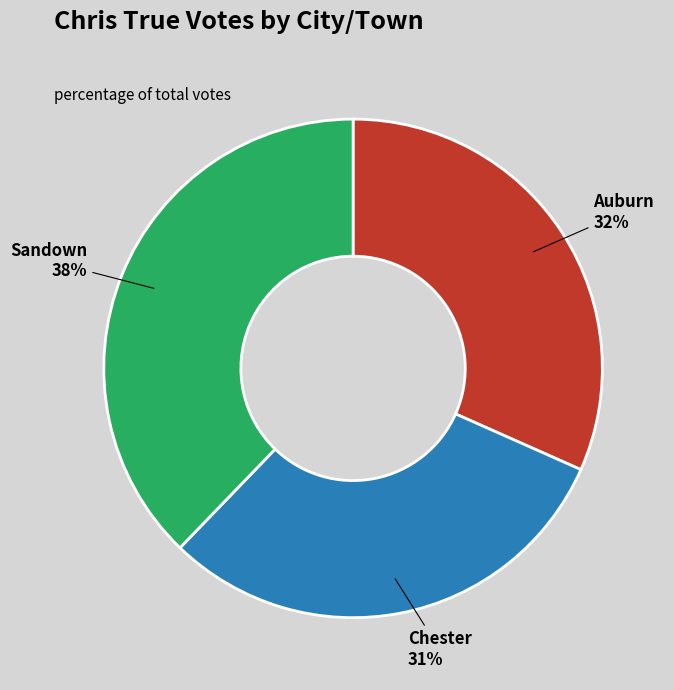

Which category has the smallest portion of the pie?

Chester